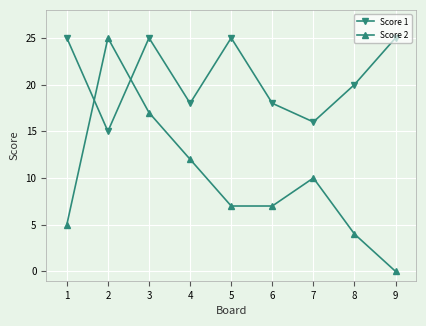

At which category is the sum across all series the highest?

3